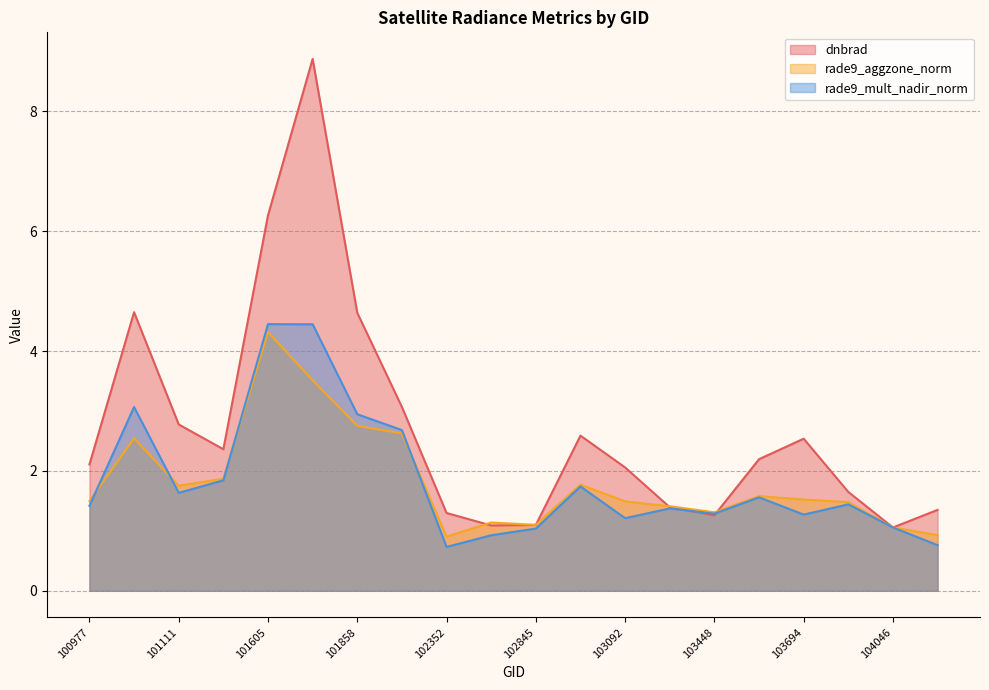

Which series changed the most between 101858 and 103448?

dnbrad